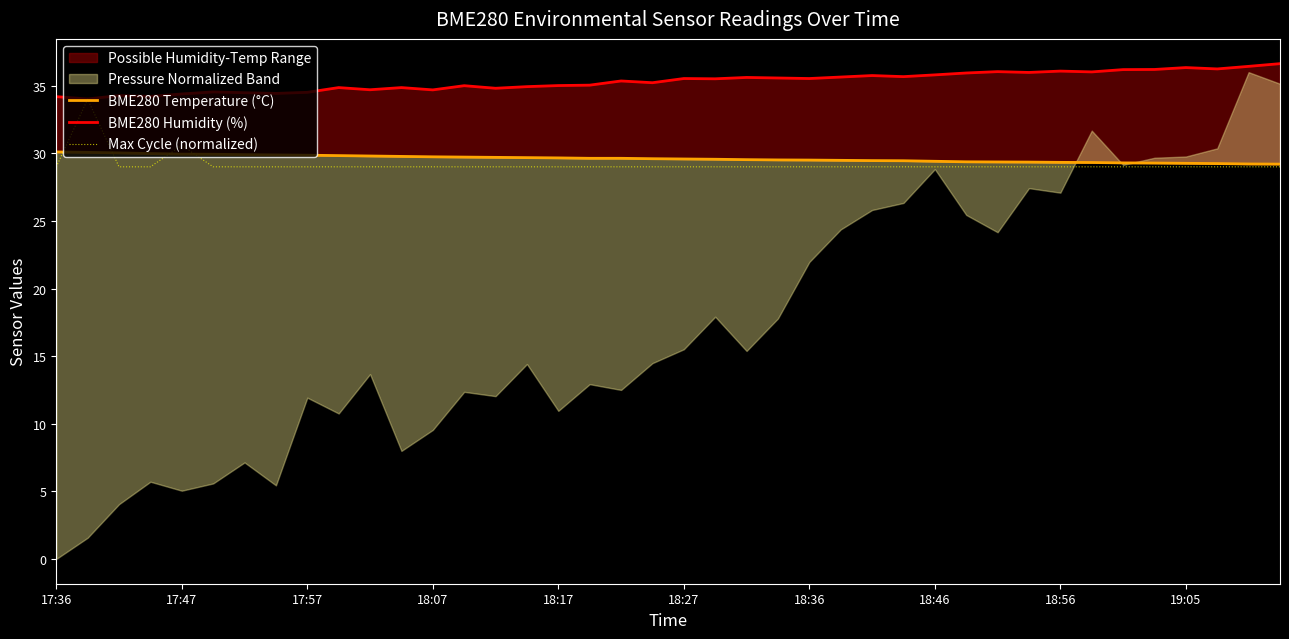

What is the highest value of the Max Cycle (normalized) series?

34.0